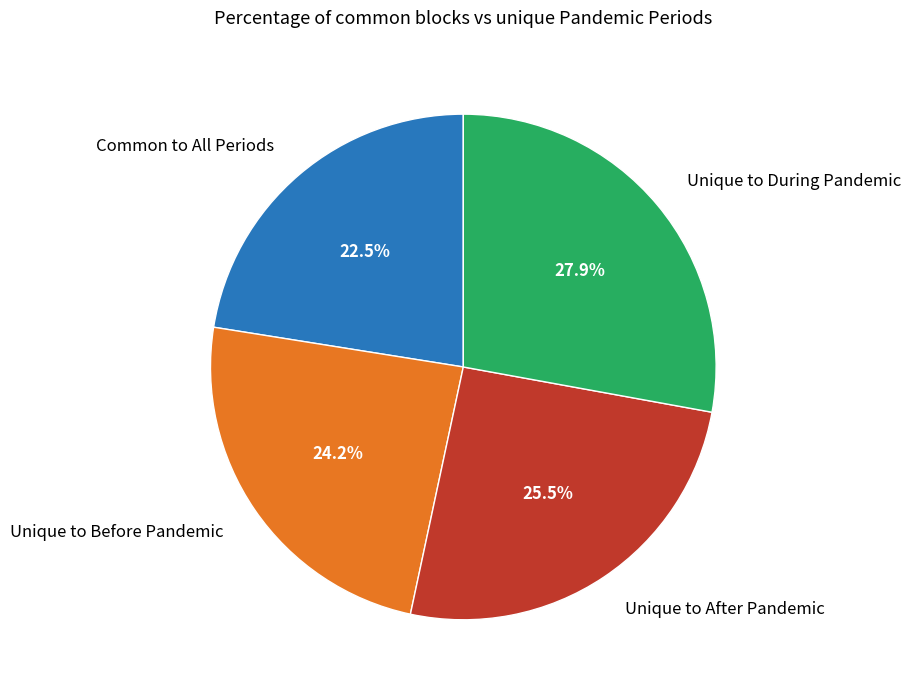

Rank the categories by value from lowest to highest.

Common to All Periods, Unique to Before Pandemic, Unique to After Pandemic, Unique to During Pandemic